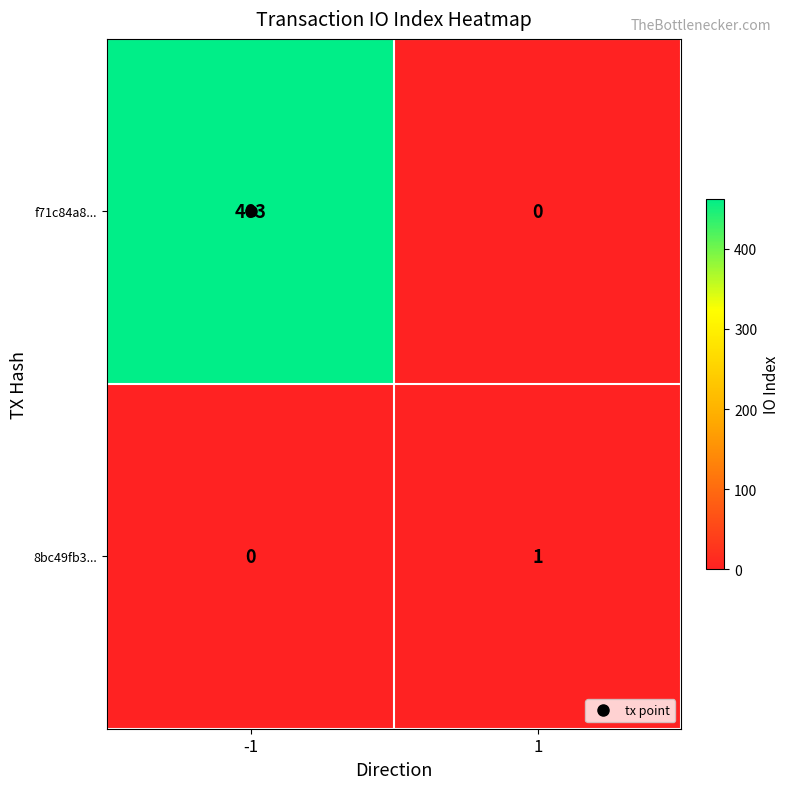

What is the maximum value for f71c84a8...?

463